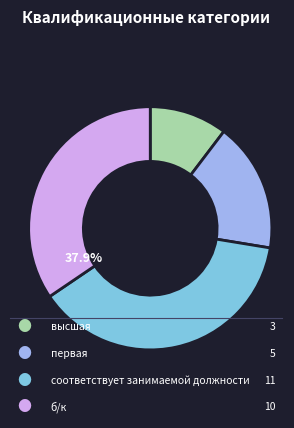

To the nearest percent, what portion does первая represent?

17%